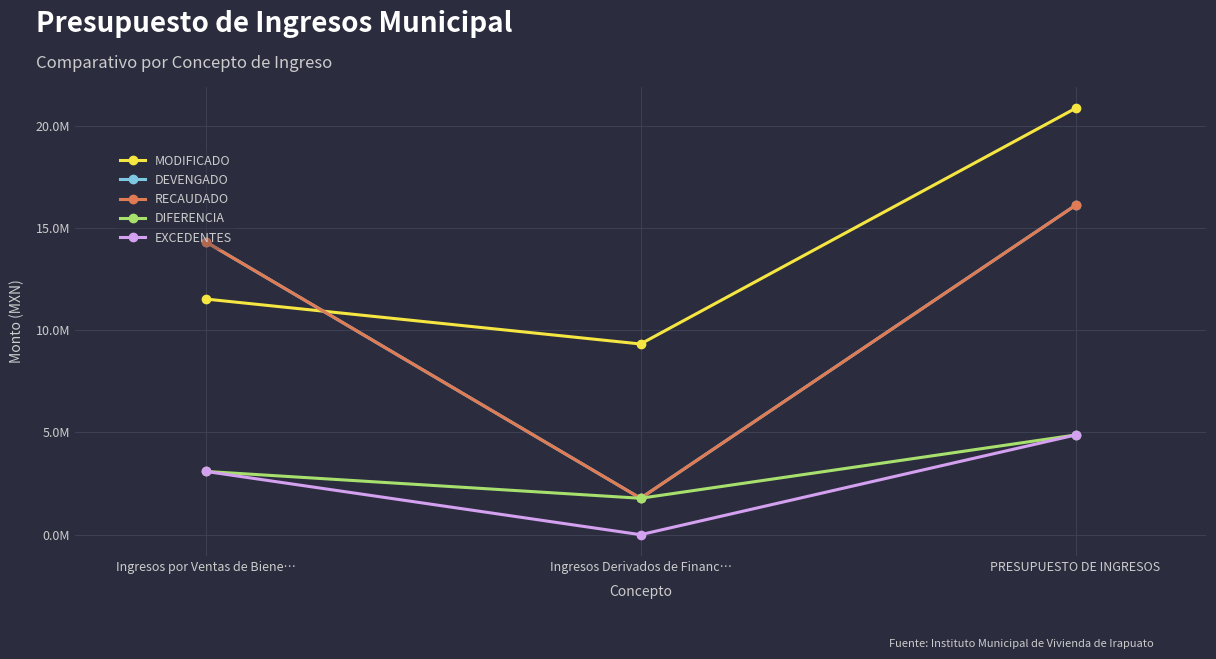

What position from the left is Ingresos Derivados de Financ…?

2